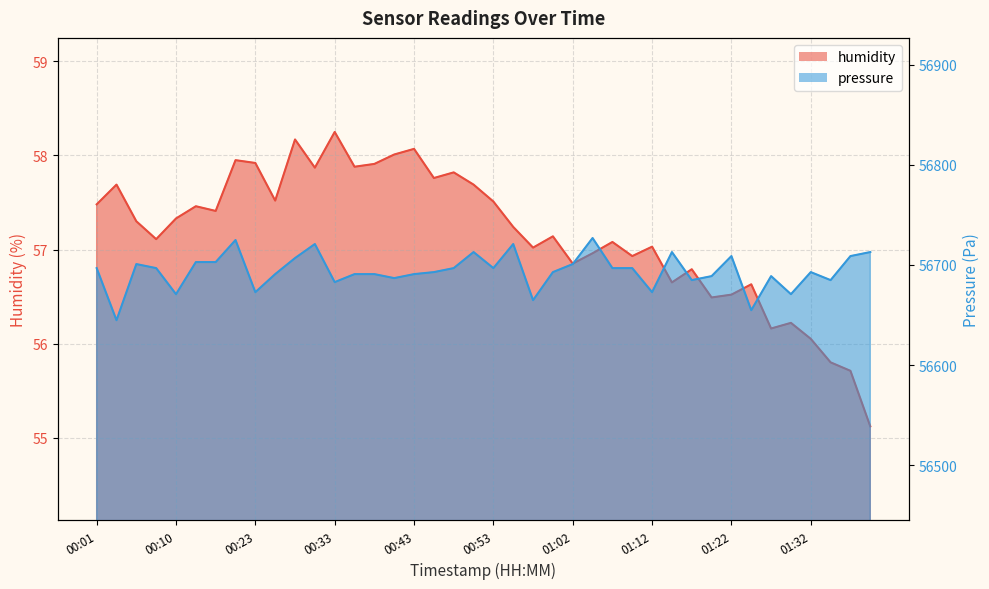

List the labels in order of pressure value, largest first.

01:05, 00:21, 00:31, 00:55, 00:50, 01:14, 01:39, 01:22, 01:36, 00:28, 00:13, 00:18, 00:06, 01:02, 00:01, 00:08, 00:48, 00:53, 01:07, 01:10, 00:45, 01:00, 01:32, 00:26, 00:36, 00:38, 00:43, 01:19, 01:27, 00:40, 01:17, 01:34, 00:33, 00:23, 01:12, 00:10, 01:29, 00:57, 01:24, 00:03